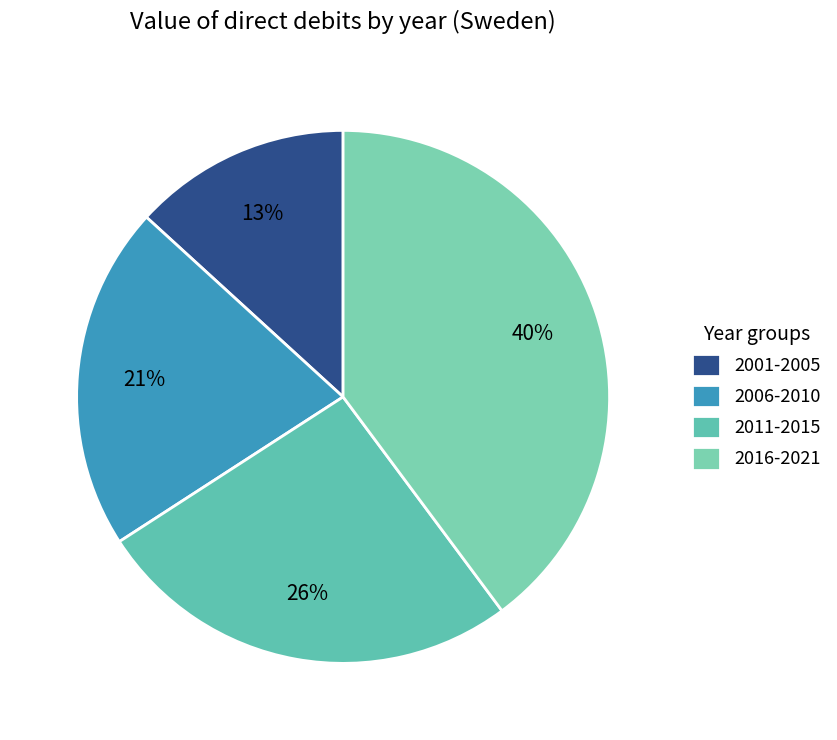

How many segments does this pie chart have?

4